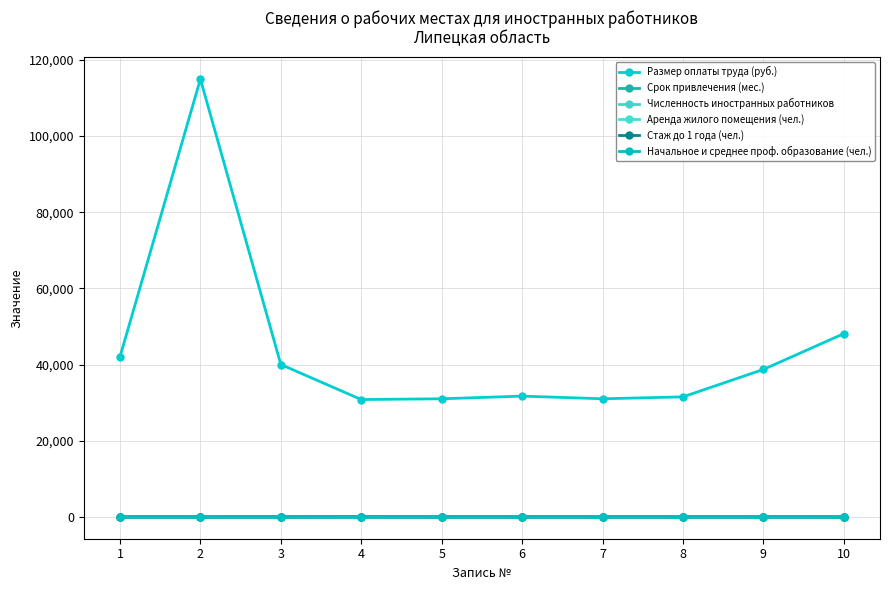

True or false: Срок привлечения (мес.) has more than 0 interior local peaks.

False